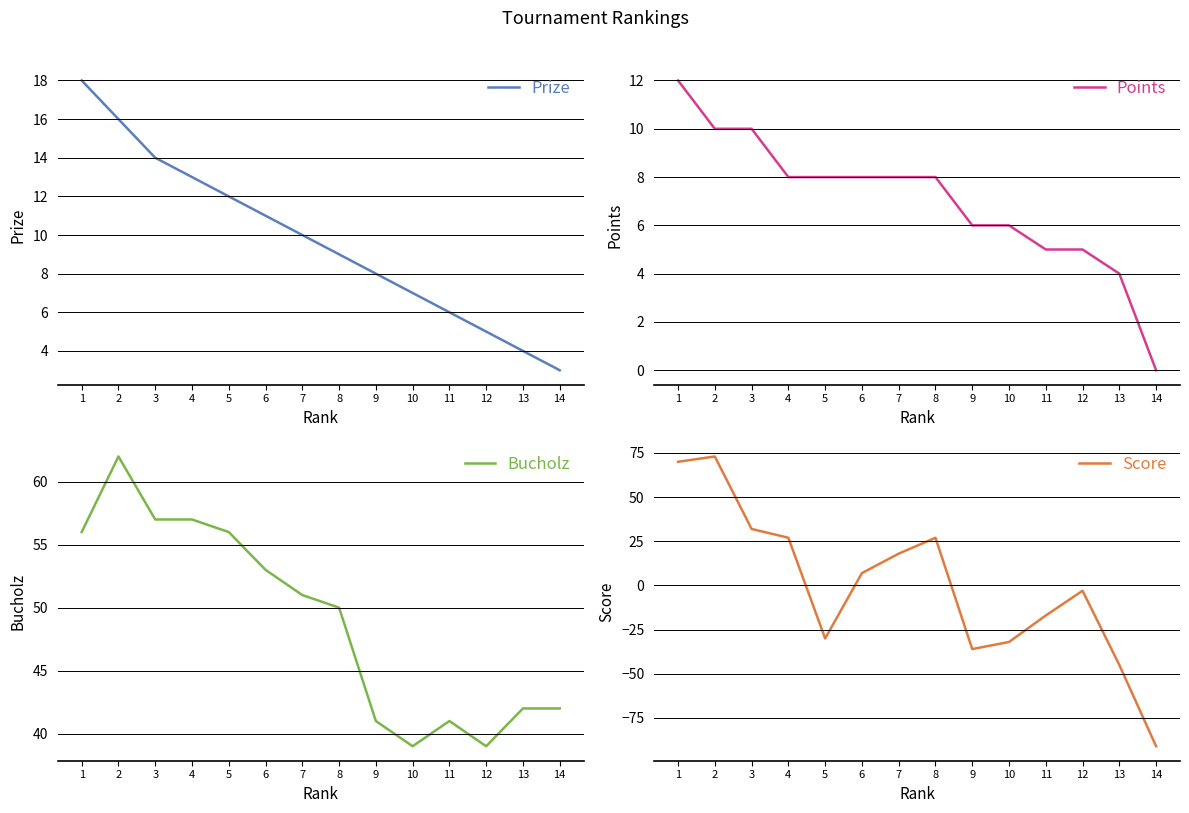

What is the value of the Bucholz point at the 14th from the left?

42